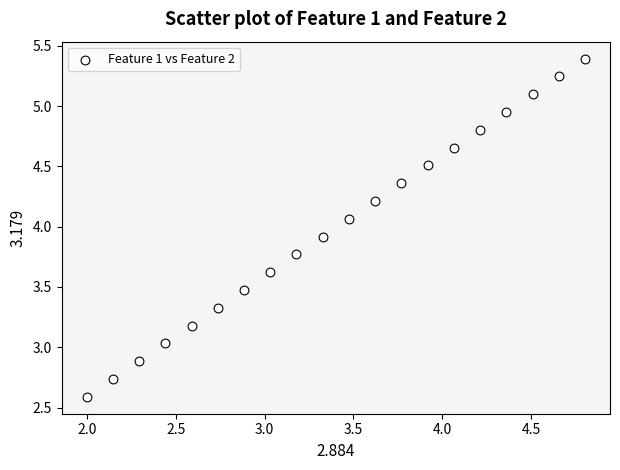

What is the range of Y values (max minus min)?

2.8